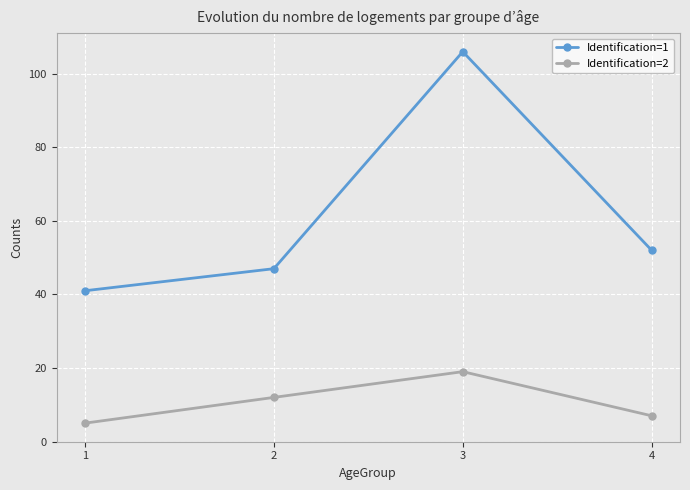

In Identification=2, how many points are higher than both neighbors (excluding endpoints)?

1